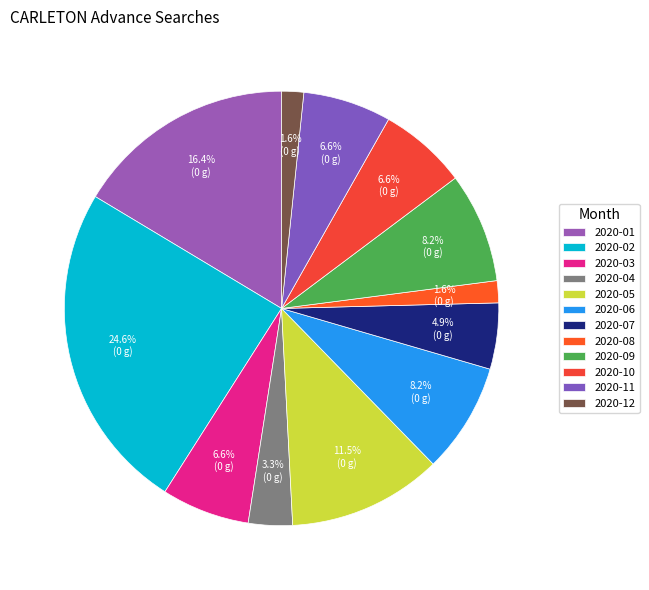

True or false: 2020-04 accounts for 3% of the total.

True